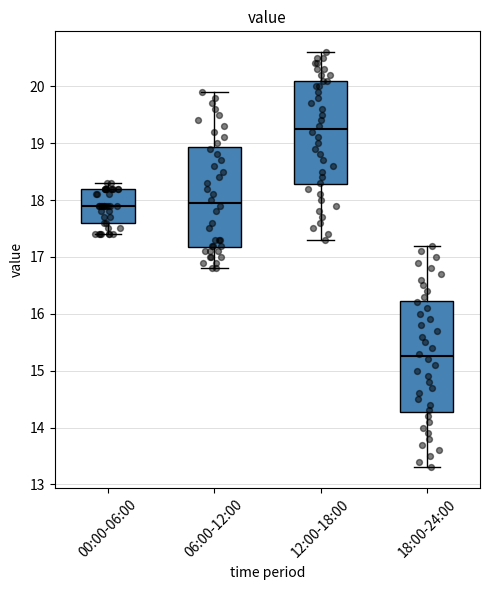

Which box's median line is the highest?

12:00-18:00